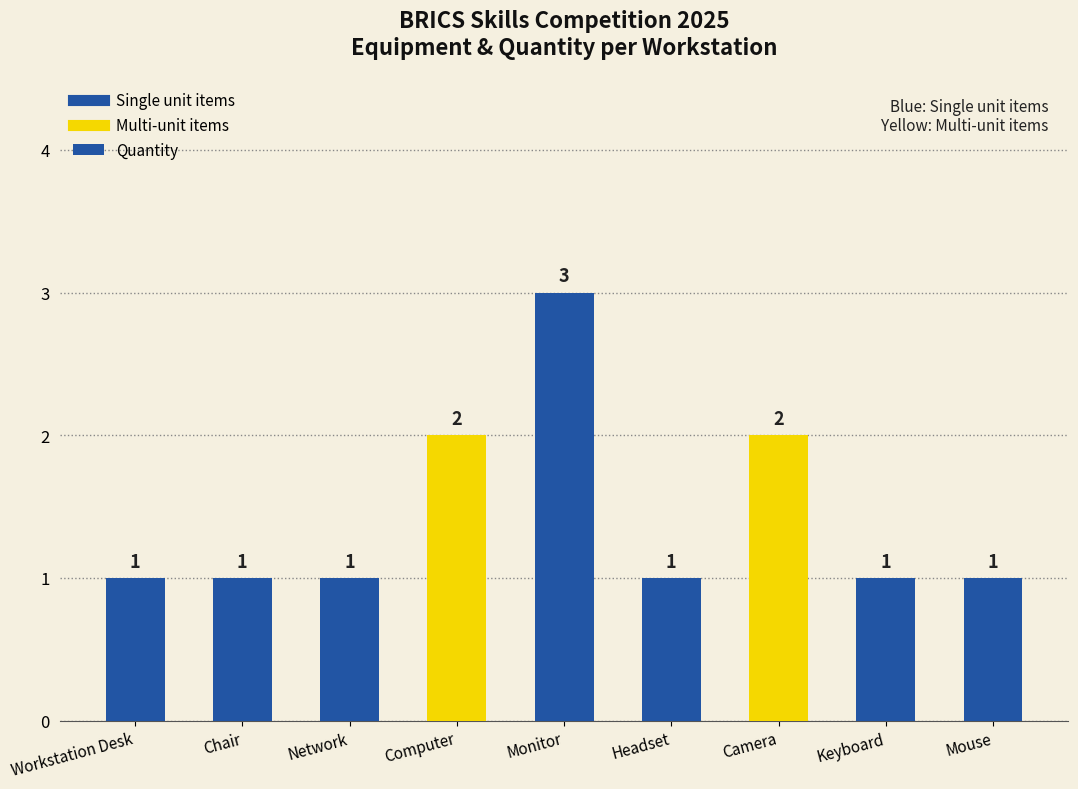

Reading left to right, what are all the values shown in this chart?

Workstation Desk=1	Chair=1	Network=1	Computer=2	Monitor=3	Headset=1	Camera=2	Keyboard=1	Mouse=1